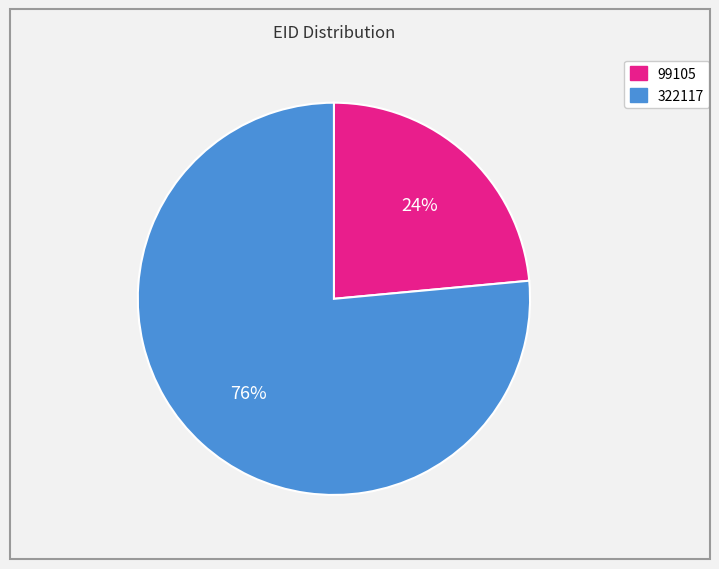

How many segments does this pie chart have?

2